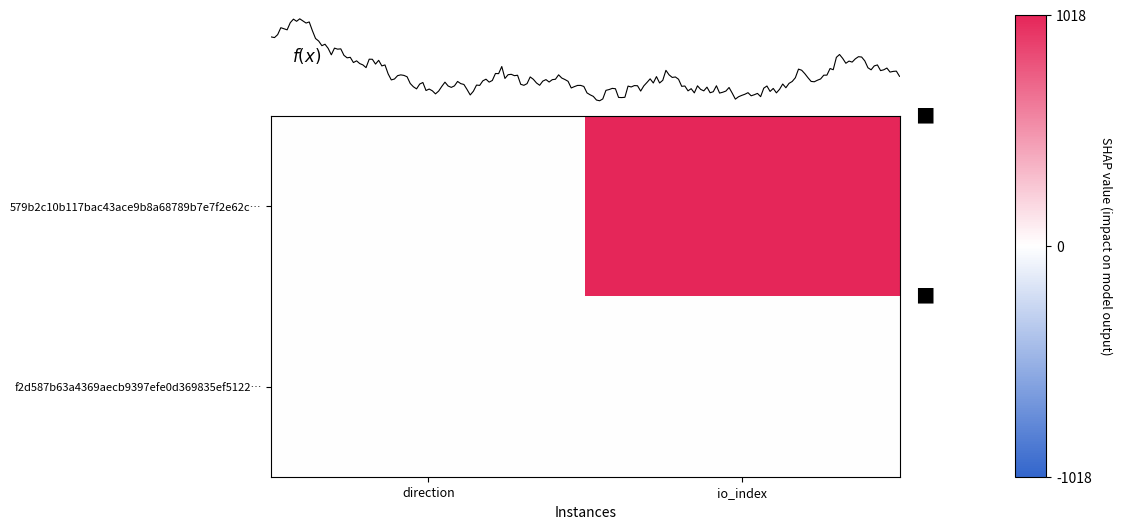

Which has a higher value, 1 or -1?

1